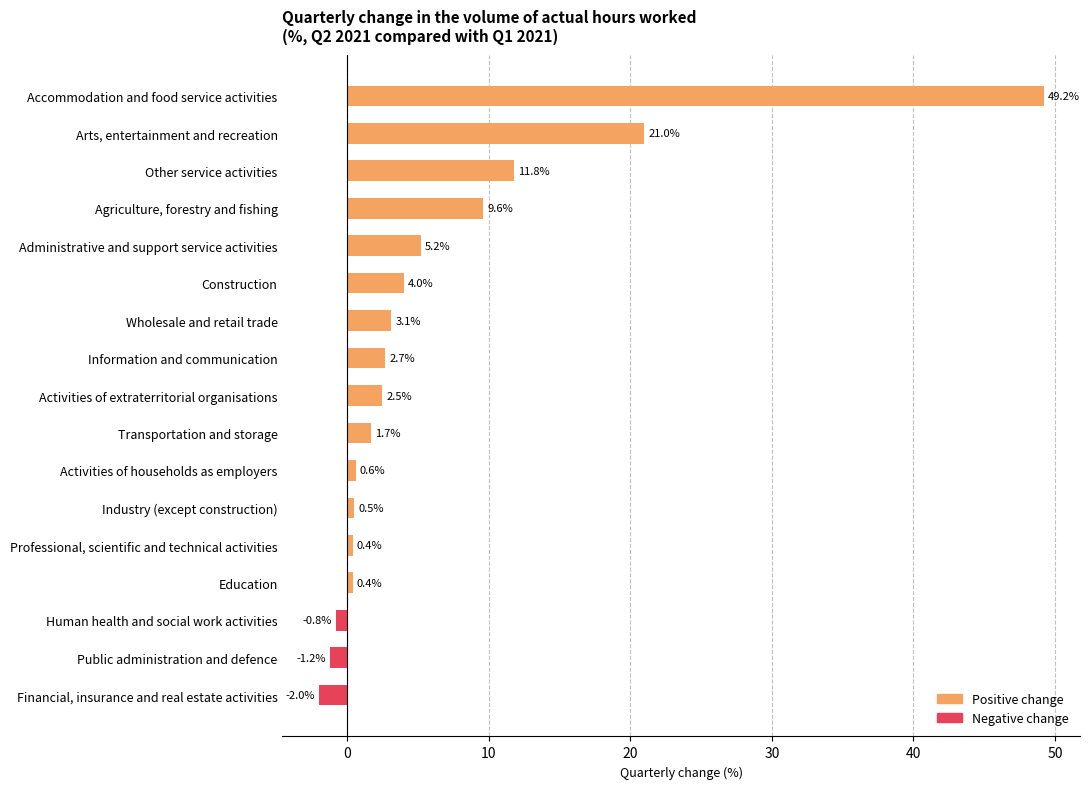

Reading bottom to top, what are all the values shown in this chart?

-2.0	-1.2	-0.8	0.4	0.4	0.5	0.6	1.7	2.5	2.7	3.1	4.0	5.2	9.6	11.8	21.0	49.2